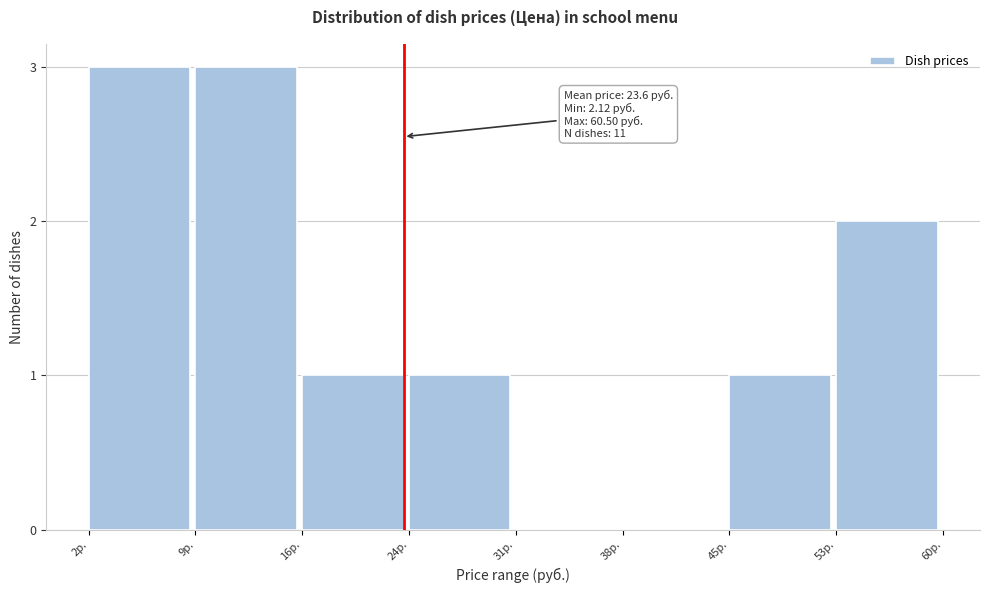

Reading left to right, what are all the values shown in this chart?

2р.=3	9р.=3	16р.=1	24р.=1	31р.=0	38р.=0	45р.=1	53р.=2